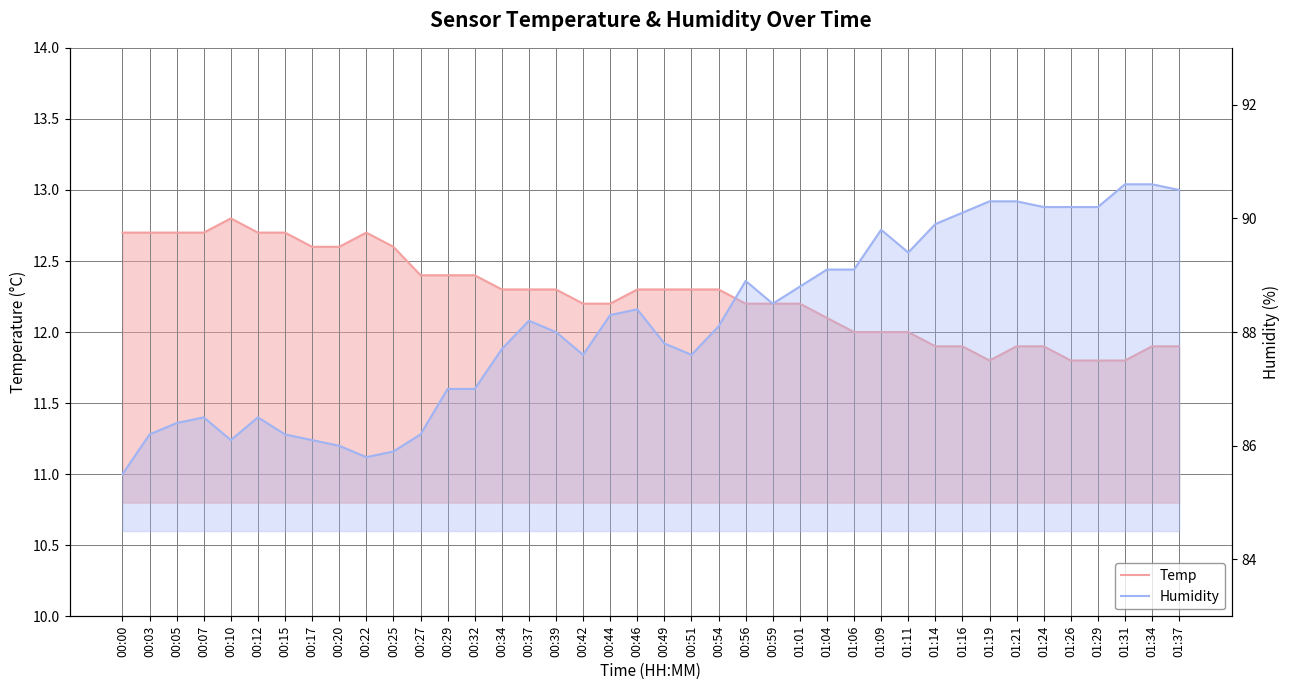

True or false: Humidity and Temp cross at least once.

False